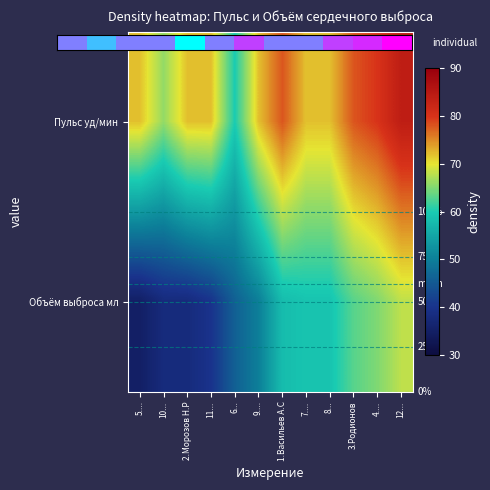

Which series has the largest range (max minus min)?

Объём выброса мл